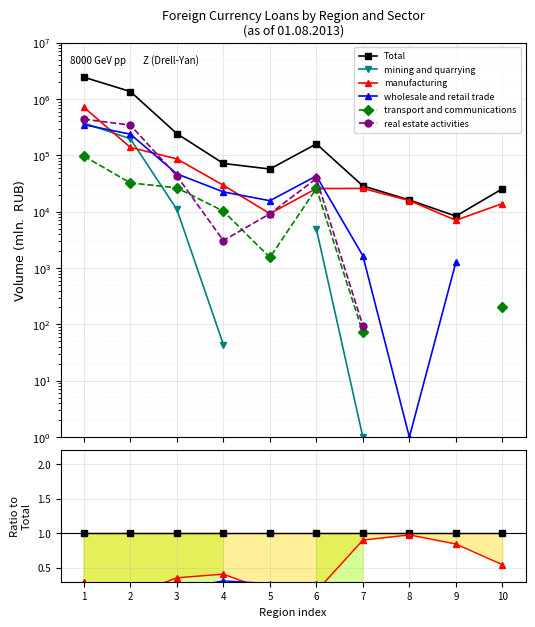

Count the number of categories in the chart.

10